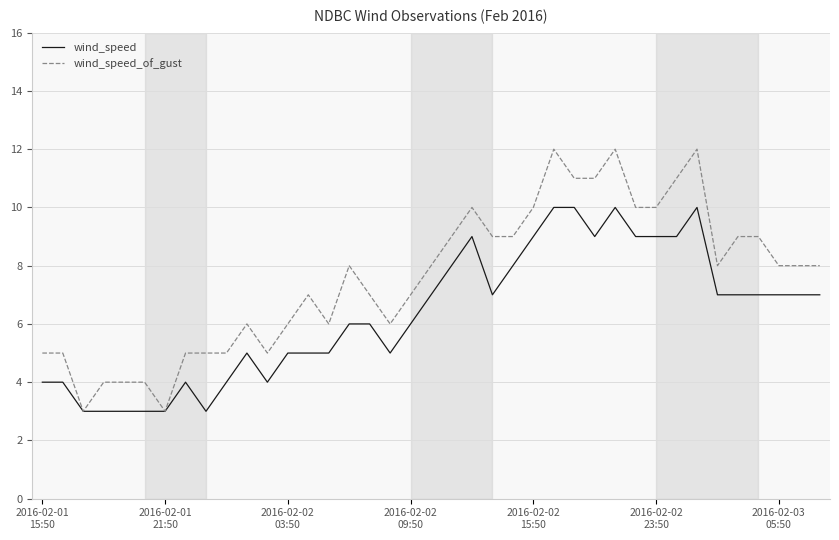

How many lines are shown in the chart?

2